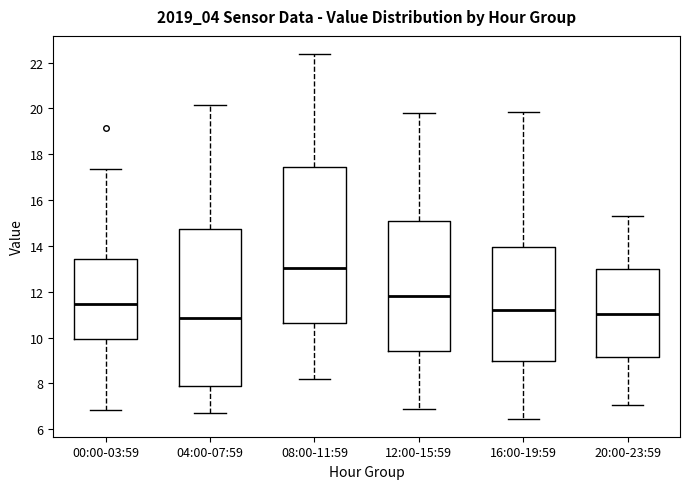

Reading left to right, transcribe this box plot: for each box, give where its median line is, the range the box spans, and where its two whiskers end, as read against the y-axis. The values are not printed on the chart, so give them approximately, as read against the axis.

00:00-03:59: median 11.4, box 10.0 to 13.4, whiskers 6.8 to 17.4
04:00-07:59: median 10.8, box 8.0 to 14.8, whiskers 6.8 to 20.2
08:00-11:59: median 13.0, box 10.6 to 17.4, whiskers 8.2 to 22.4
12:00-15:59: median 11.8, box 9.4 to 15.0, whiskers 7.0 to 19.8
16:00-19:59: median 11.2, box 9.0 to 14.0, whiskers 6.4 to 19.8
20:00-23:59: median 11.0, box 9.2 to 13.0, whiskers 7.0 to 15.4